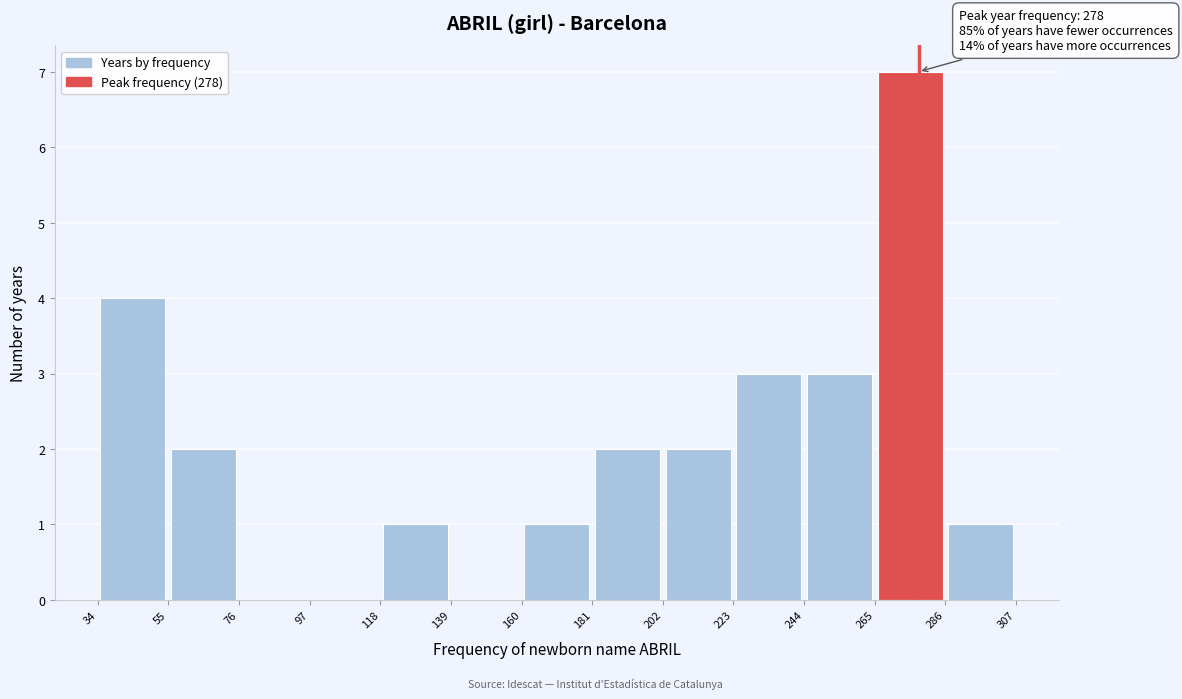

Which range on the x-axis has the tallest bar?

265 to 286